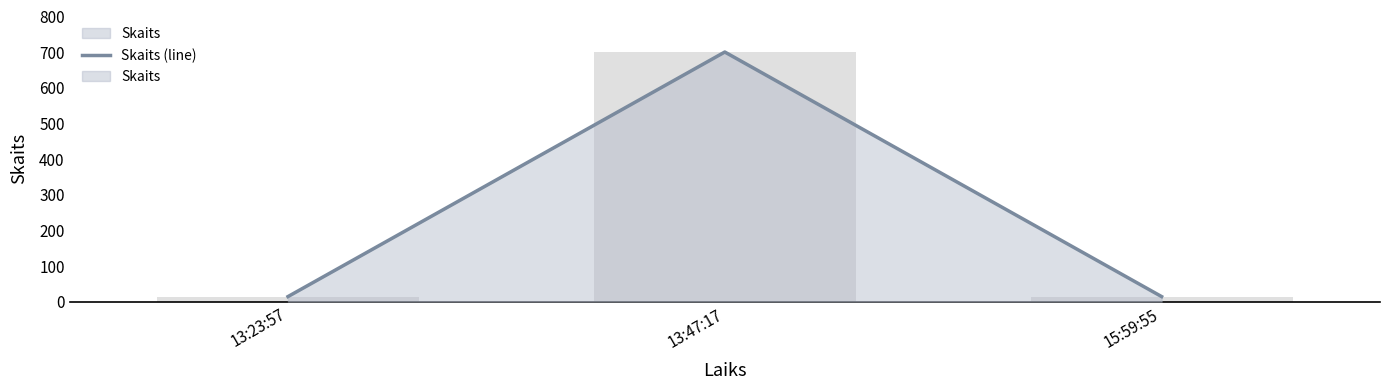

Reading left to right, what are all the values shown in this chart?

13:23:57=14	13:47:17=700	15:59:55=14